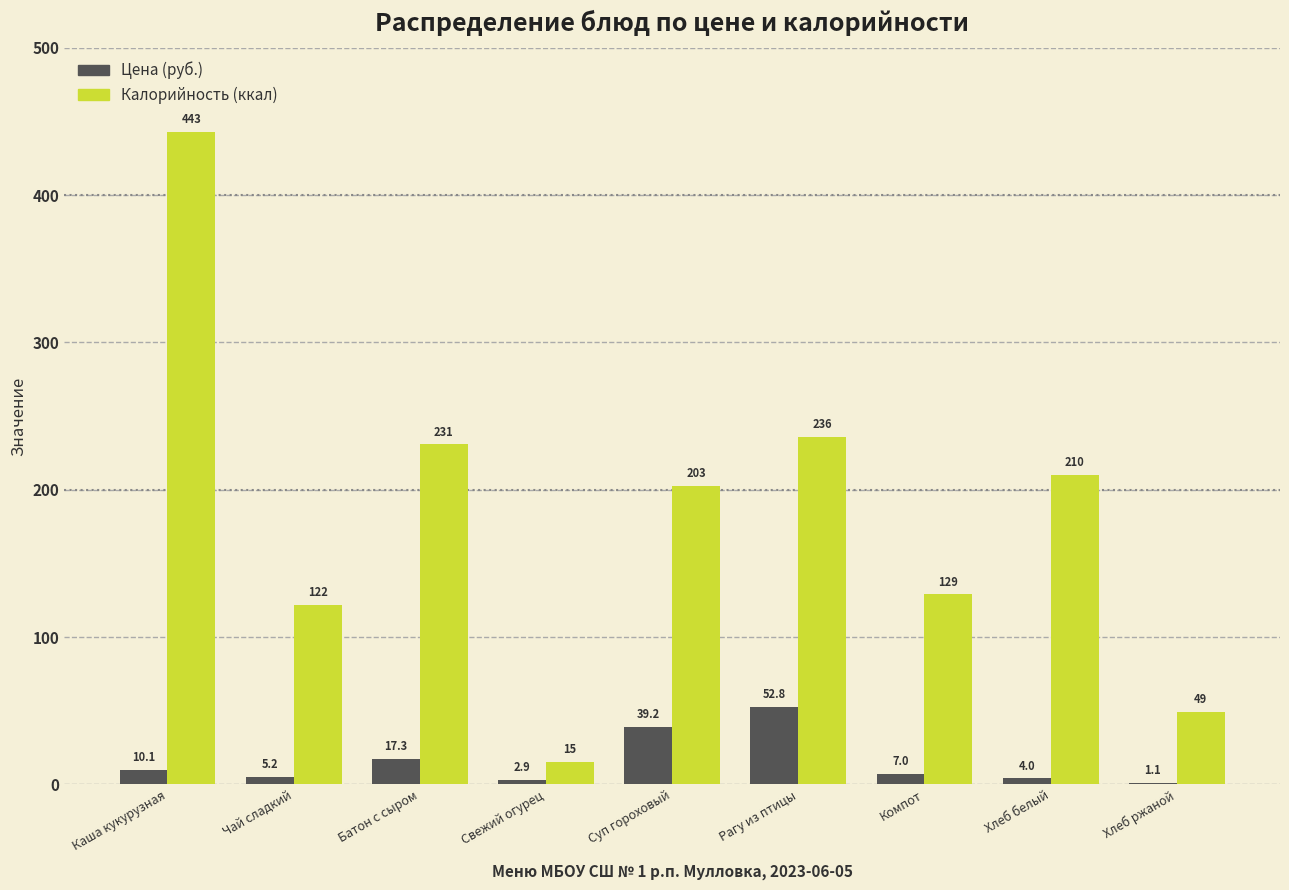

At which label does Калорийность (ккал) first exceed 202?

Каша кукурузная